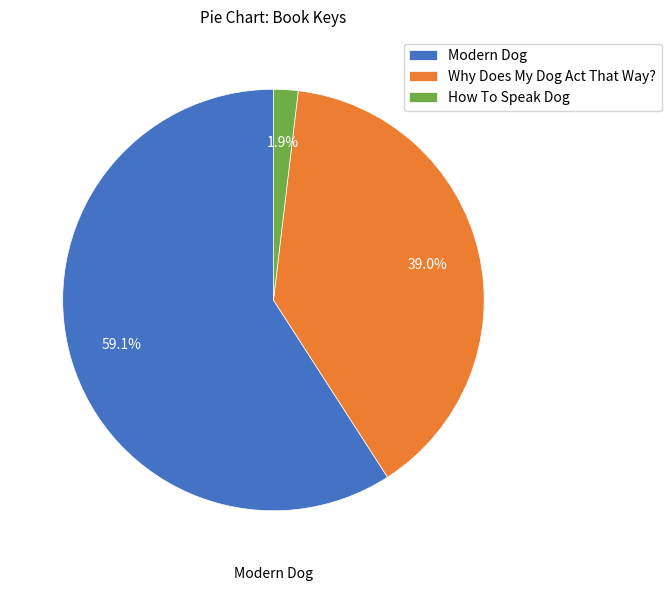

Approximately how many times larger is the value at Why Does My Dog Act That Way? compared to Modern Dog?

0.7